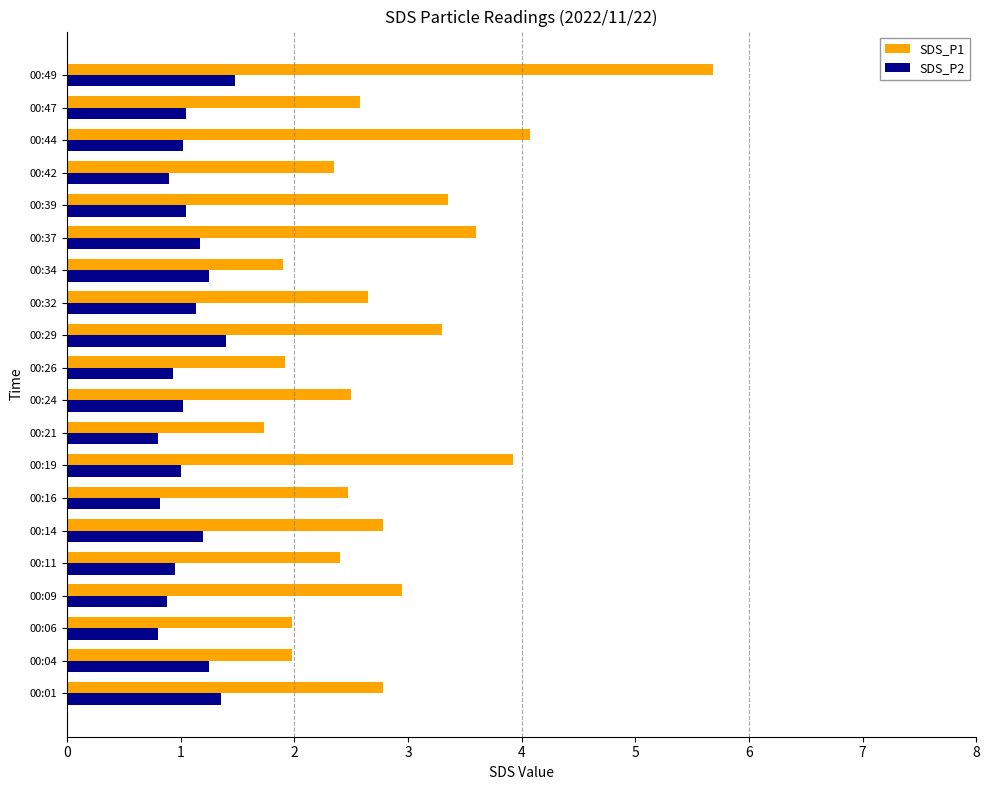

Which label corresponds to the largest value in the chart?

00:49